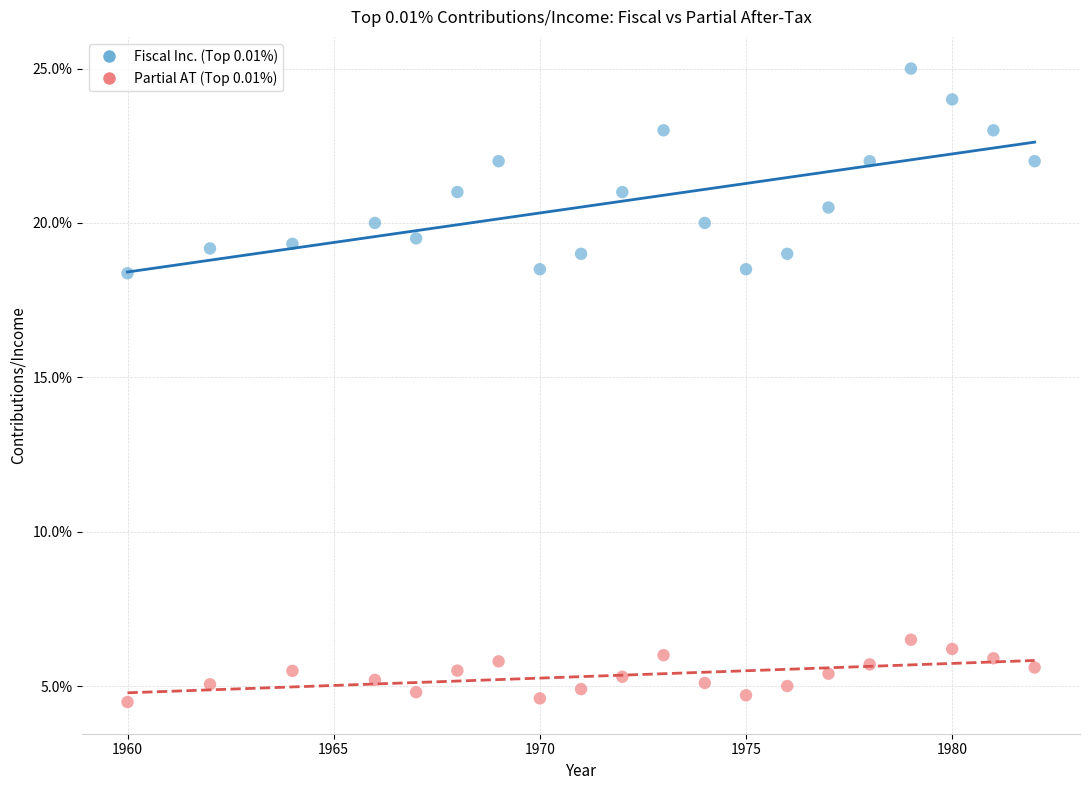

Which series reaches the minimum Y coordinate?

Partial AT (Top 0.01%)